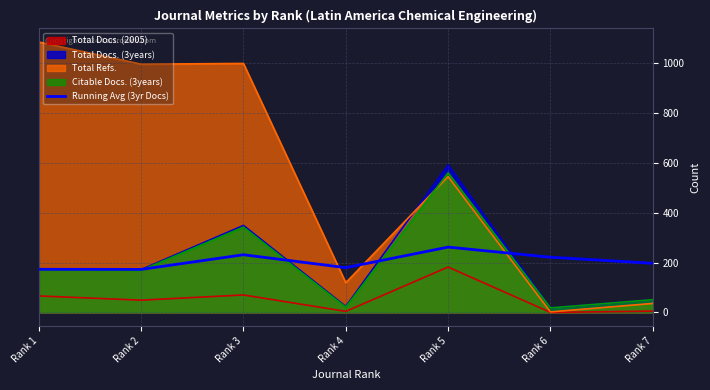

What is the approximate value at Rank 3?

231.3